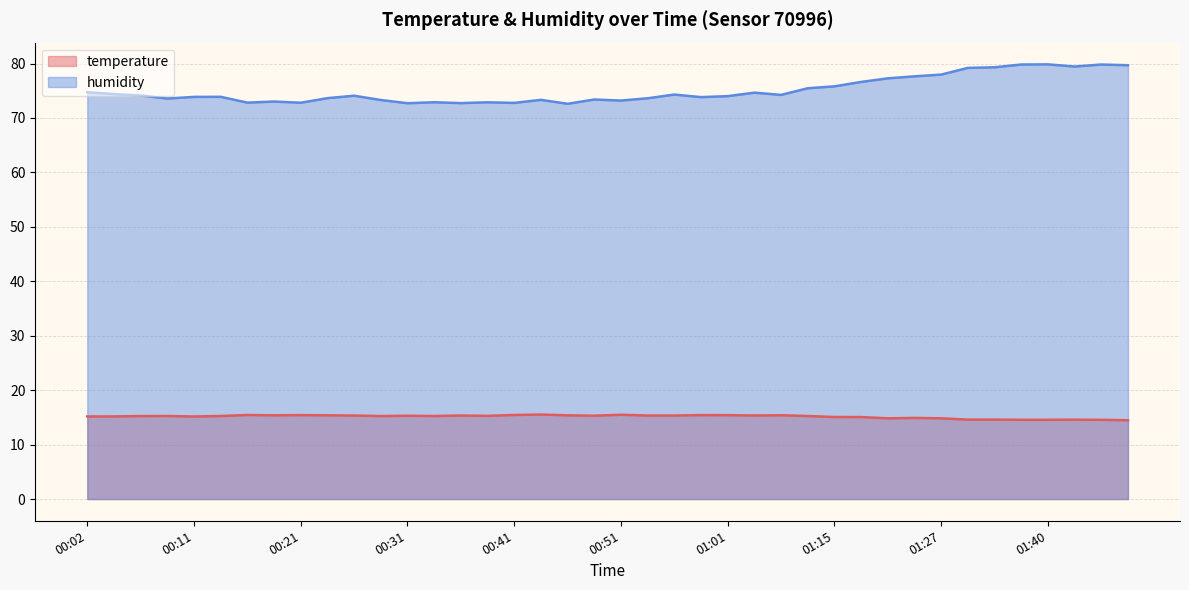

How many lines are shown in the chart?

2